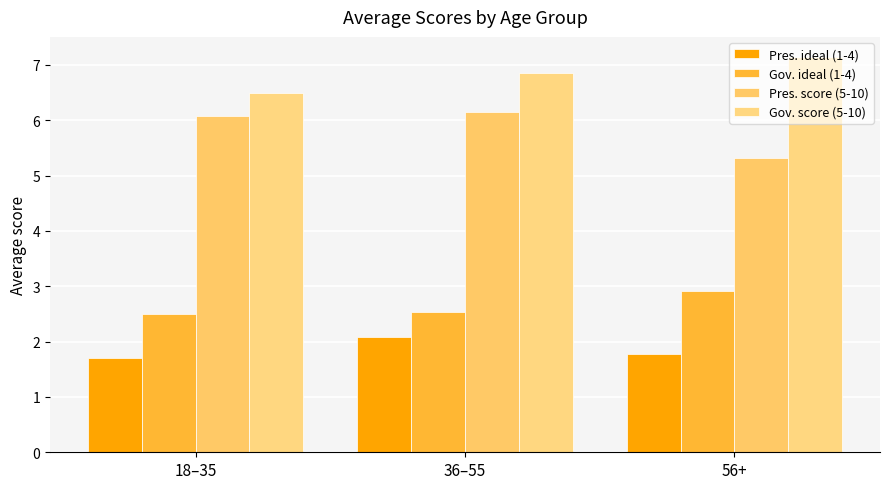

What is the sum of all Gov. score (5-10) values?

20.5